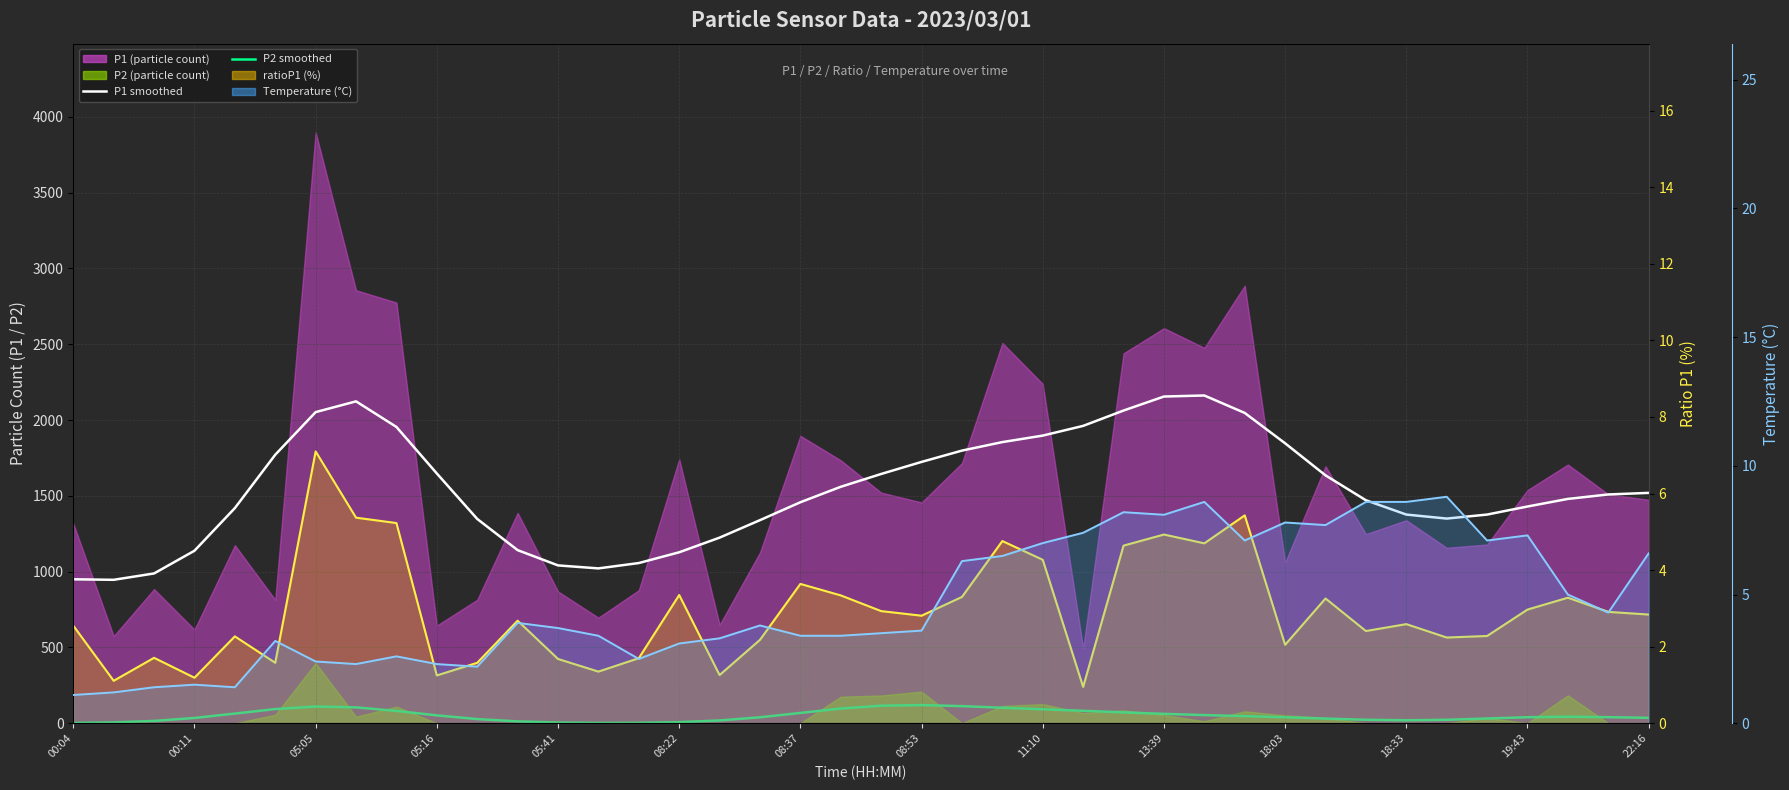

Reading left to right, extract all data points from this chart.

P1 avg: 949.6	946.2	988.1	1137.9	1419.1	1770.9	2052.0	2123.0	1954.1	1647.3	1347.5	1141.9	1041.1	1021.4	1056.7	1127.7	1224.3	1339.6	1457.6	1559.6	1644.1	1723.6	1798.2	1854.3	1897.2	1961.3	2062.4	2154.8	2161.6	2046.6	1846.4	1634.9	1470.8	1376.4	1350.0	1376.4	1429.5	1479.6	1509.0	1519.4
P2 avg: 2.3	5.8	15.5	35.1	64.1	93.7	110.2	104.9	81.5	52.2	27.8	12.5	4.9	2.3	2.9	7.5	18.8	39.5	68.3	97.2	116.0	120.0	113.1	102.5	92.3	82.3	71.9	62.1	54.1	47.2	39.7	30.9	23.2	19.9	23.2	31.6	40.0	43.3	40.3	36.0
ratioP1 line: 2.5	1.1	1.7	1.2	2.3	1.6	7.1	5.4	5.2	1.2	1.6	2.7	1.7	1.4	1.7	3.4	1.3	2.2	3.6	3.3	2.9	2.8	3.3	4.8	4.3	0.9	4.6	4.9	4.7	5.4	2.0	3.3	2.4	2.6	2.2	2.3	3.0	3.3	2.9	2.8
Temp line: 1.1	1.2	1.4	1.5	1.4	3.2	2.4	2.3	2.6	2.3	2.2	3.9	3.7	3.4	2.5	3.1	3.3	3.8	3.4	3.4	3.5	3.6	6.3	6.5	7.0	7.4	8.2	8.1	8.6	7.1	7.8	7.7	8.6	8.6	8.8	7.1	7.3	5.0	4.3	6.6